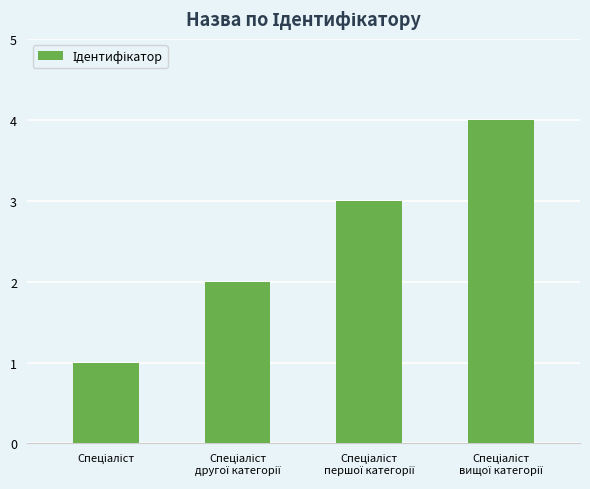

Reading left to right, transcribe all the data shown in this chart.

1	2	3	4